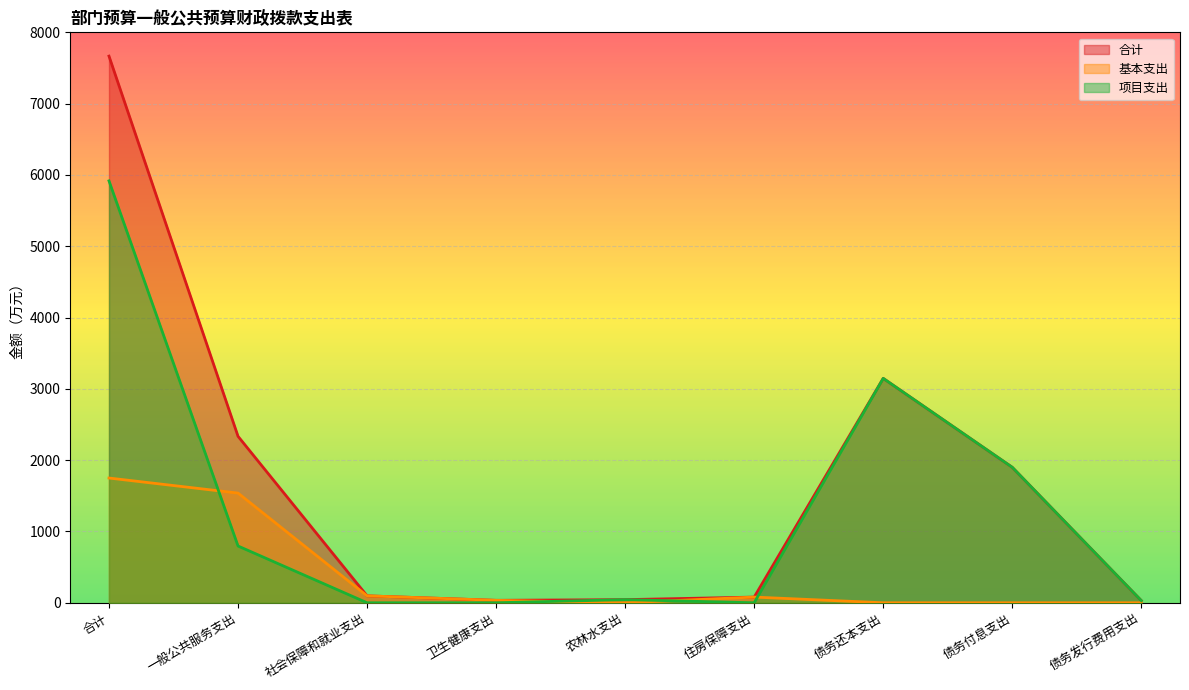

Rank the categories by 基本支出 value from highest to lowest.

合计, 一般公共服务支出, 社会保障和就业支出, 住房保障支出, 卫生健康支出, 农林水支出, 债务还本支出, 债务付息支出, 债务发行费用支出